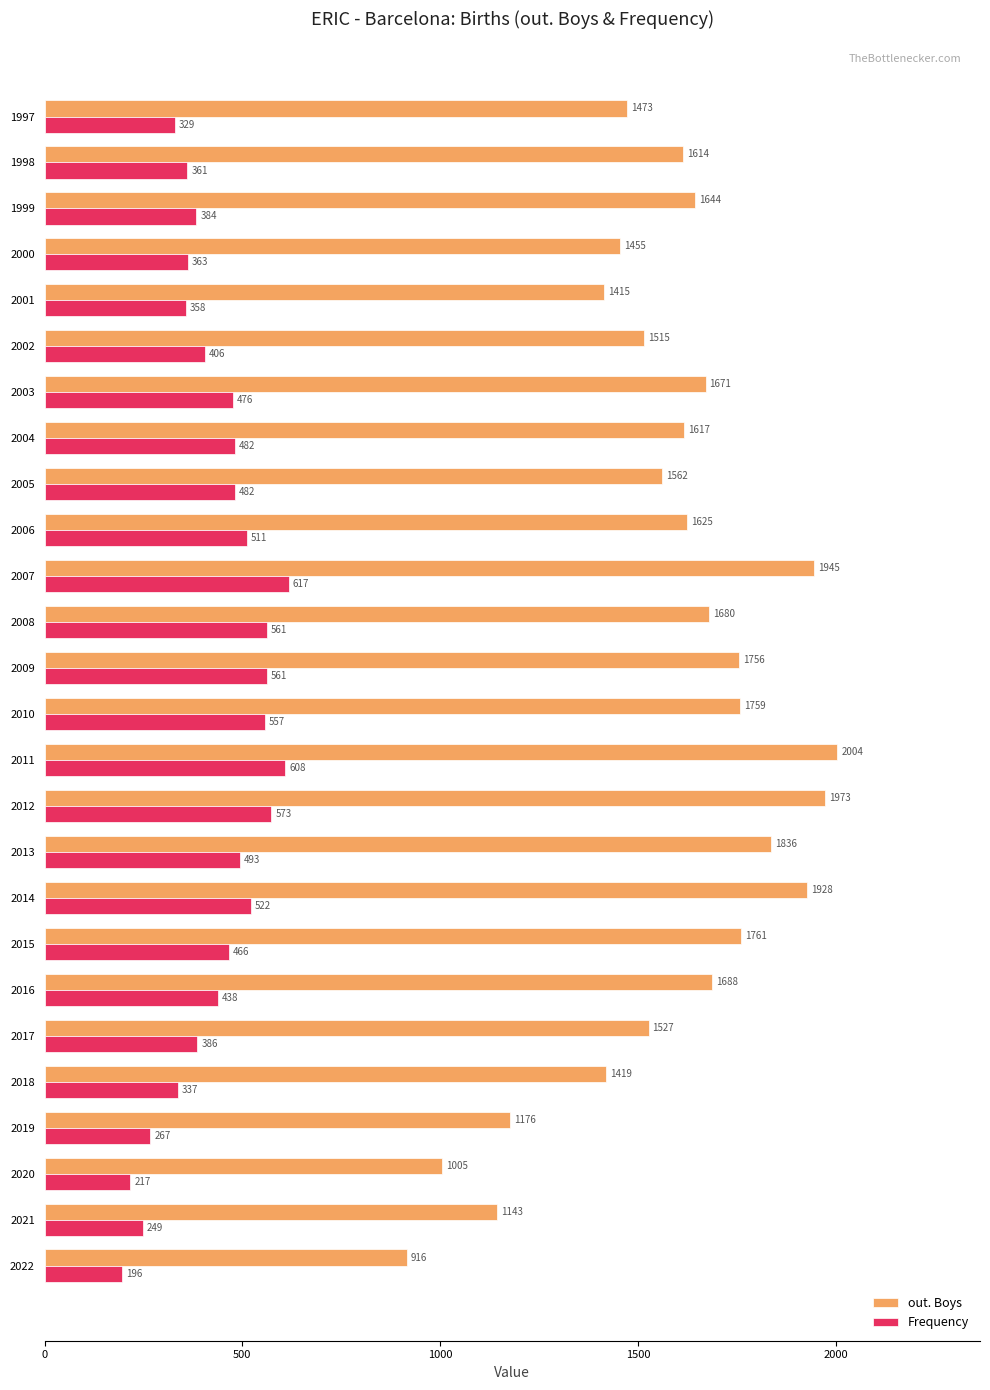

What is the difference between the Frequency values at 2010 and 2012?

16